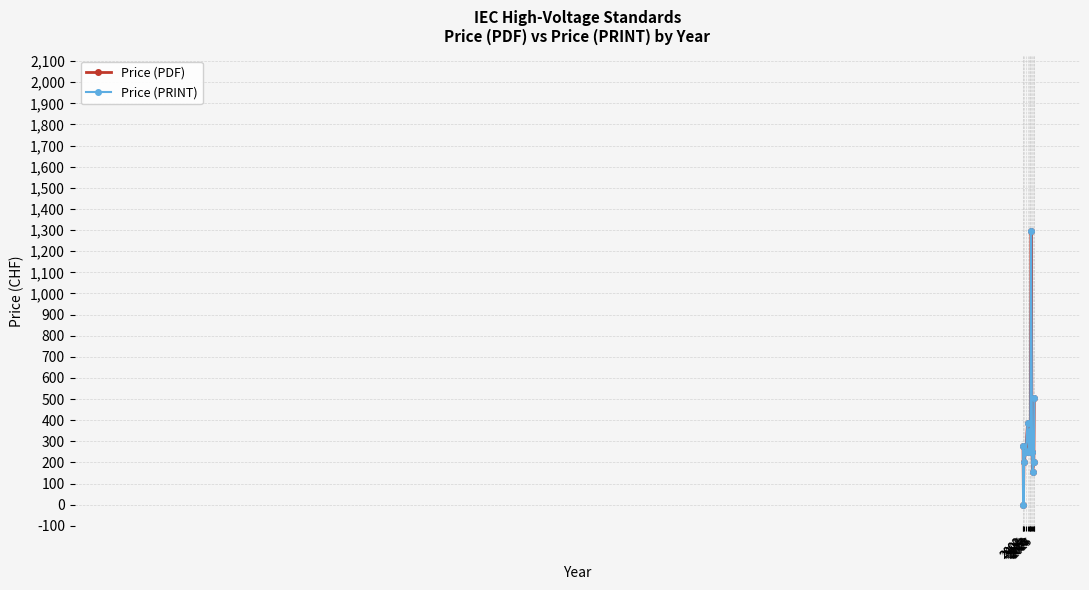

How many lines are shown in the chart?

2